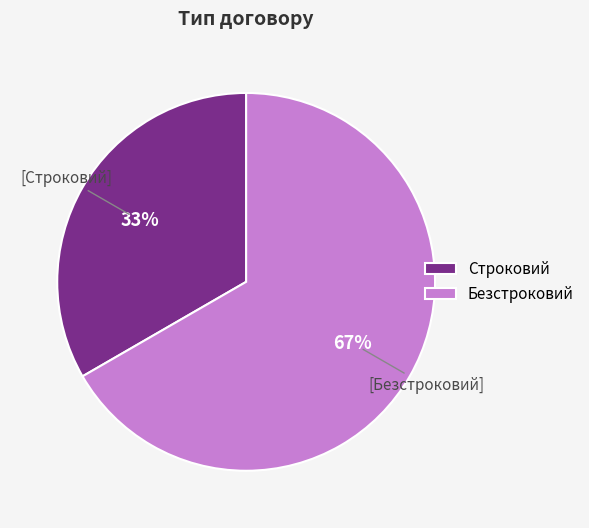

Which slice is the smallest?

Строковий